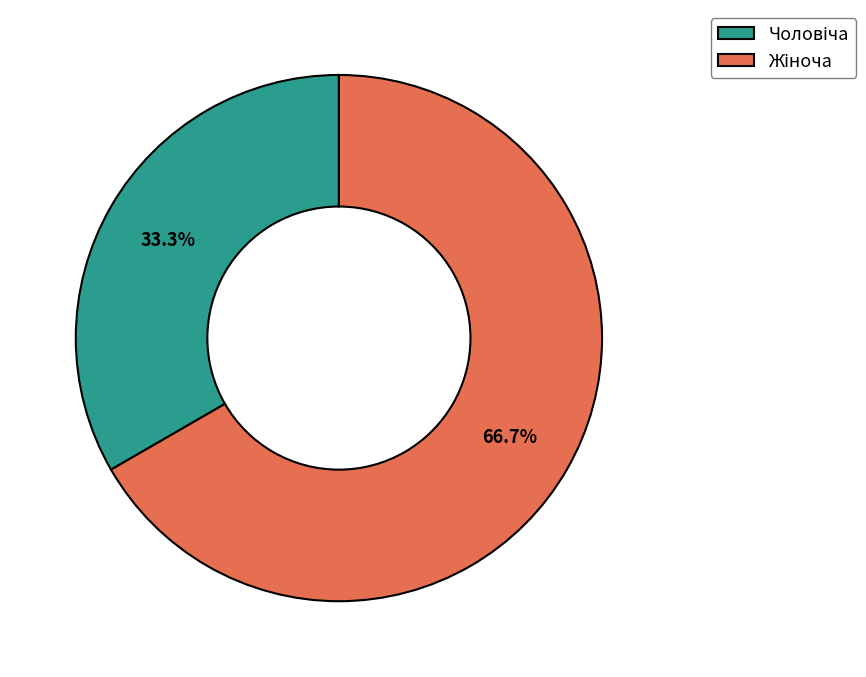

Is there a majority slice in this chart?

Yes